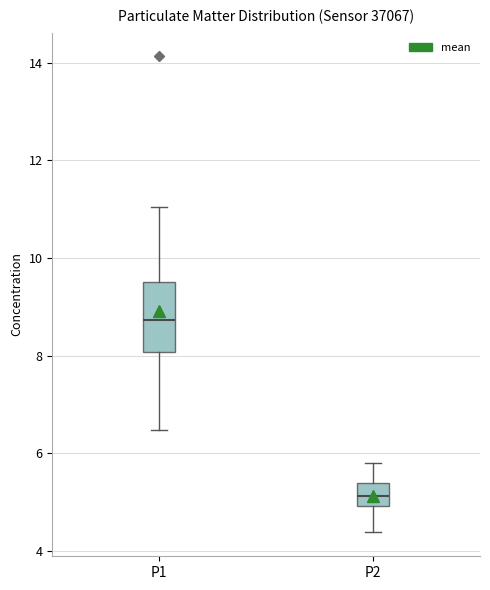

Which box is the tallest, from its lower edge to its upper edge?

P1